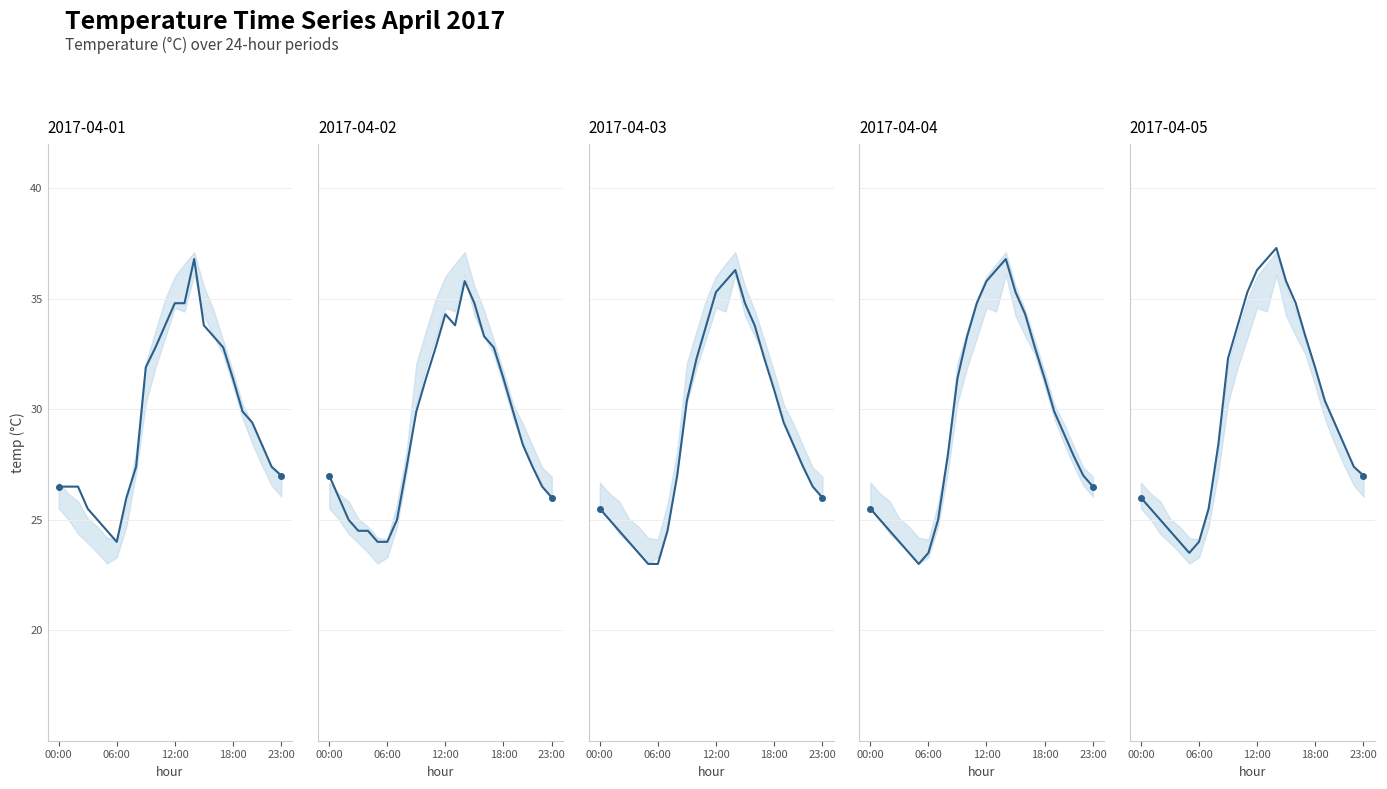

List the series in order of their peak value, highest first.

2017-04-05, 2017-04-01, 2017-04-04, 2017-04-03, 2017-04-02